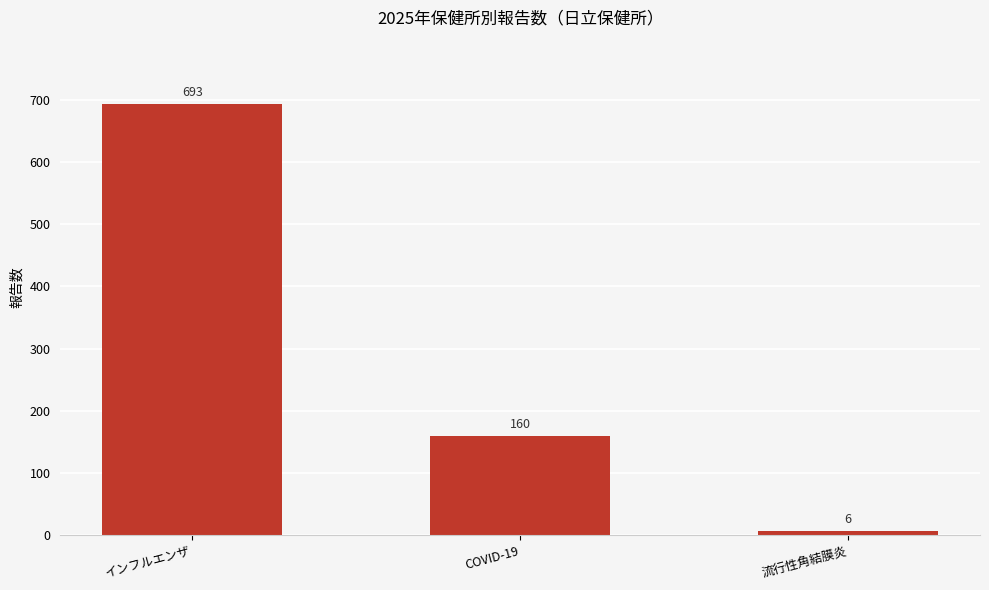

True or false: the data shows 73 at COVID-19.

False